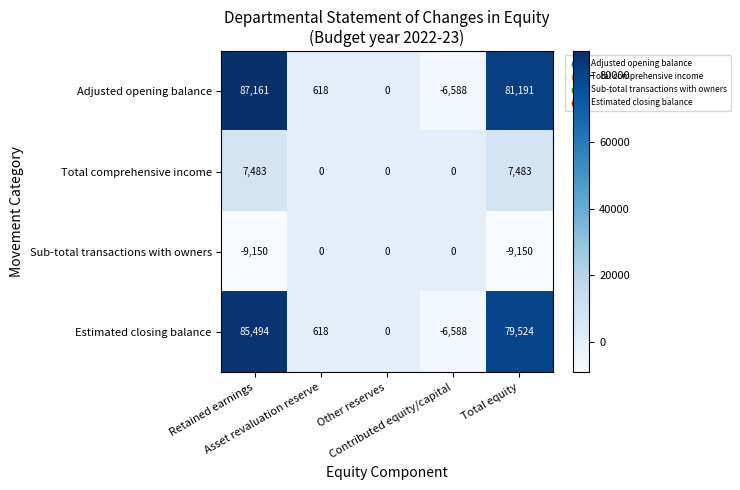

How many Total comprehensive income values are between 0 and 7483?

5